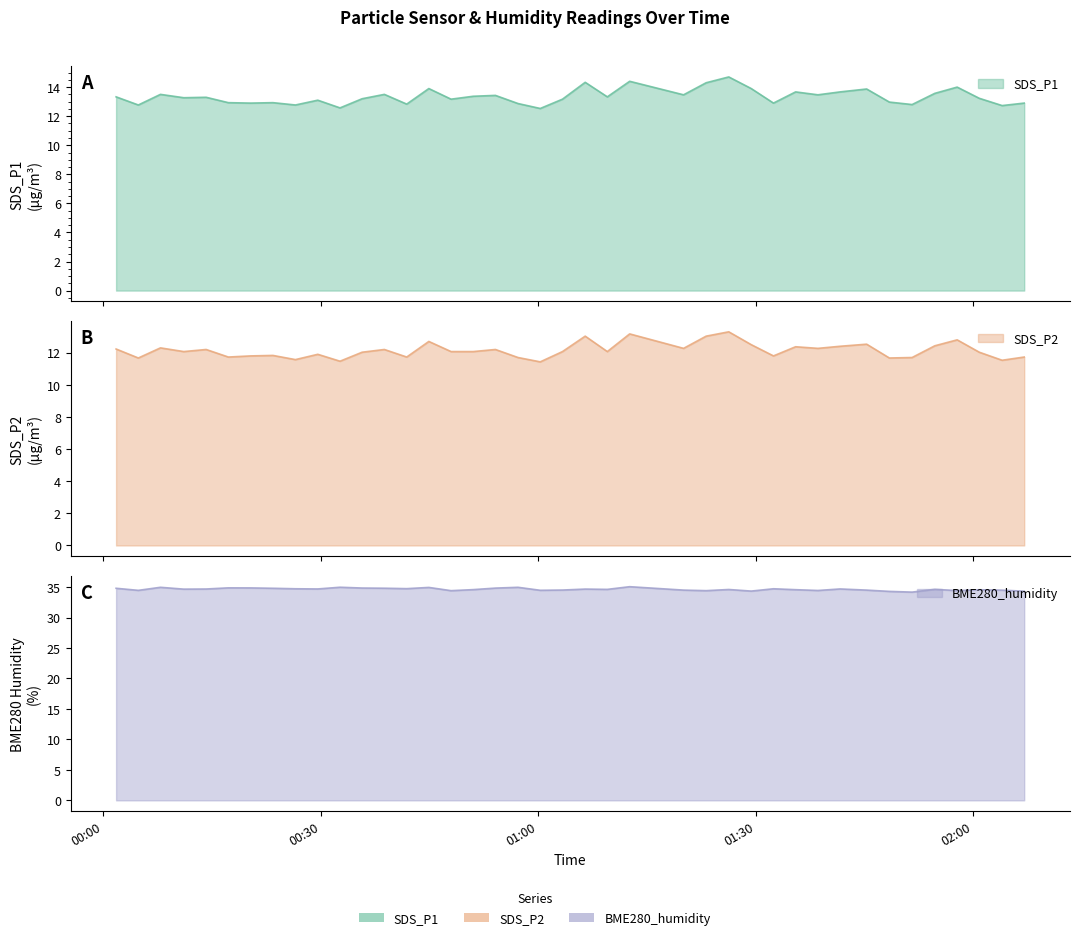

What position from the left is 2023/01/14 01:41:36?

32